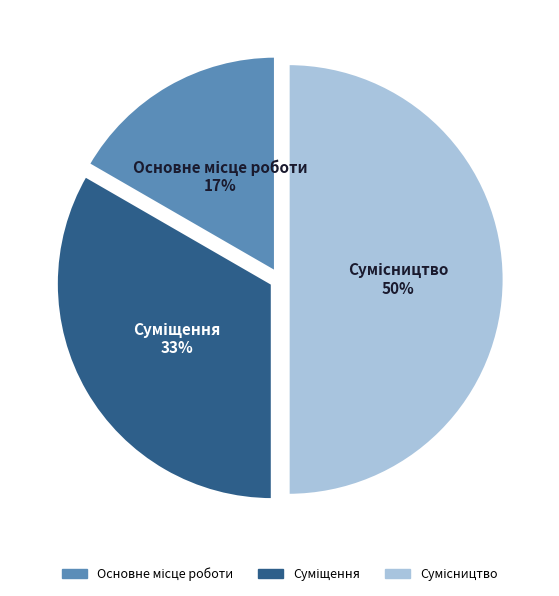

To the nearest percent, what is the difference between the largest and smallest slice percentages?

33%